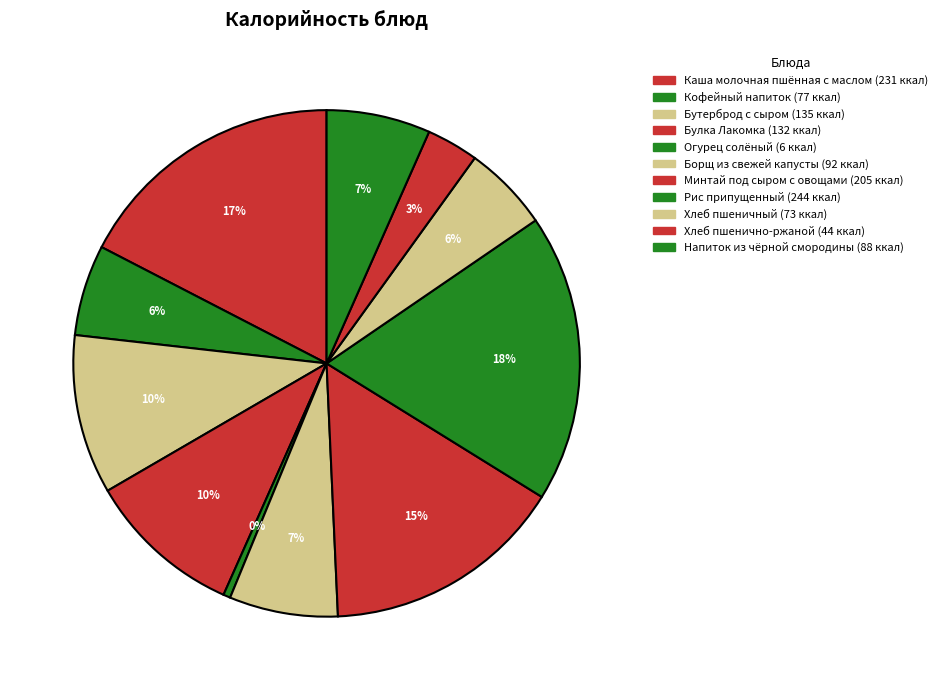

Count the number of slices in the pie.

11